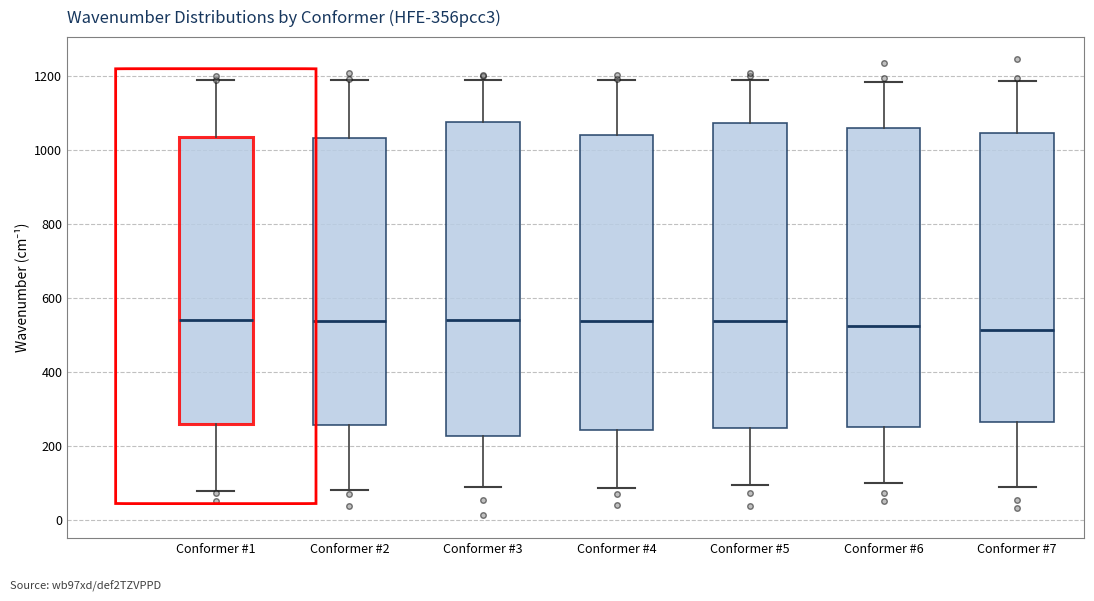

Where does the median line of the box for Conformer #2 sit on the y-axis? The values are not printed on the chart, so give them approximately, as read against the axis.

540